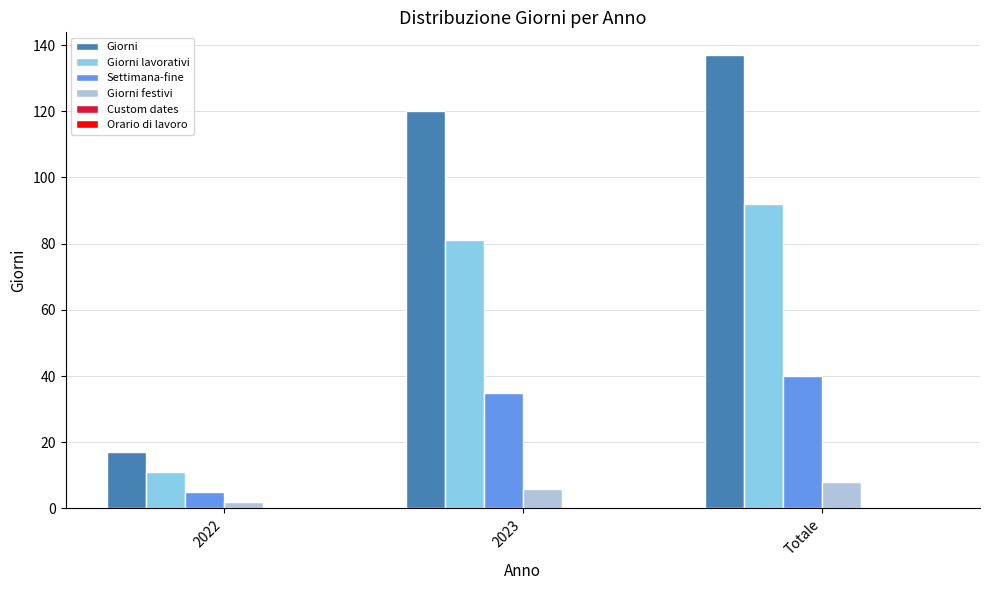

True or false: Giorni has a value of 222 at Totale.

False